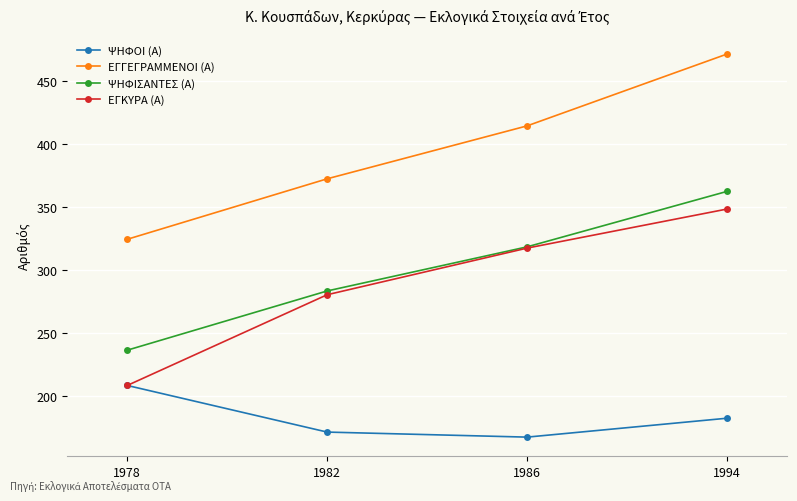

Count the number of data series in this chart.

4